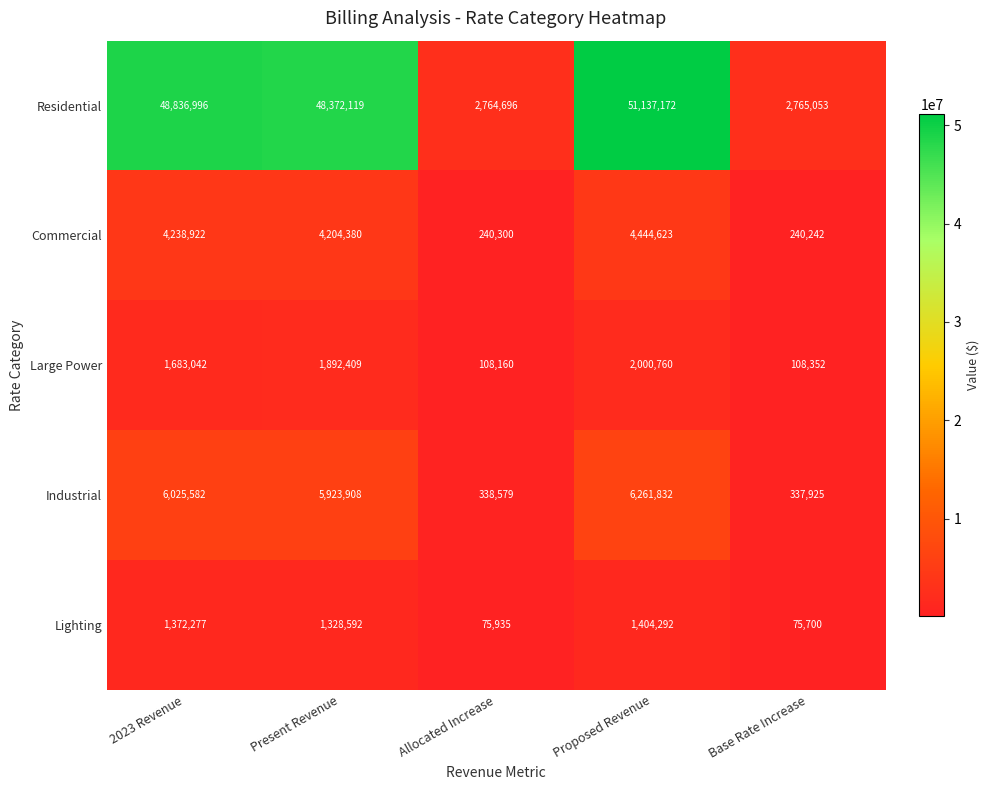

What value does the Large Power series have at Present Revenue, to the nearest 50?

1892400